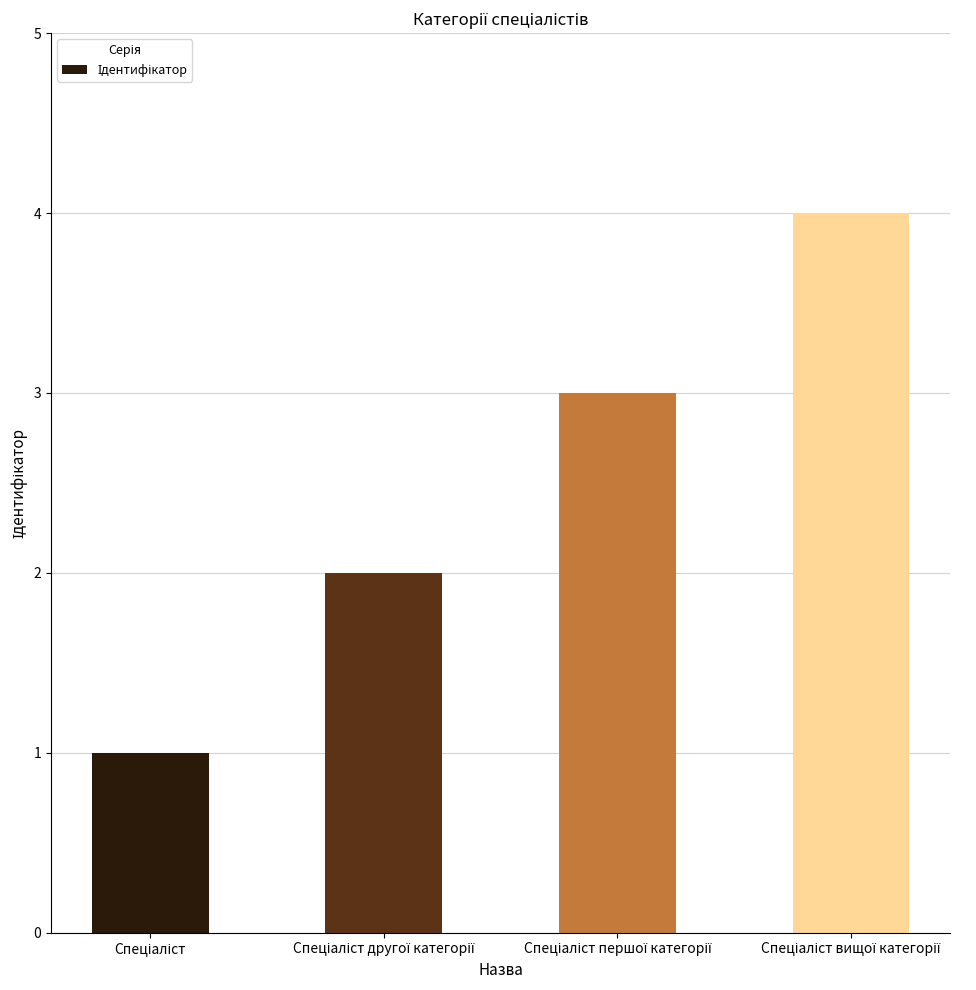

What is the greatest value displayed?

4